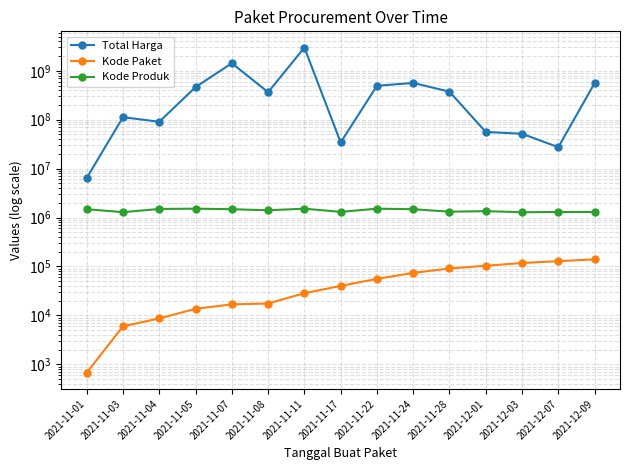

At which label does Kode Produk first exceed 1407595?

2021-11-01